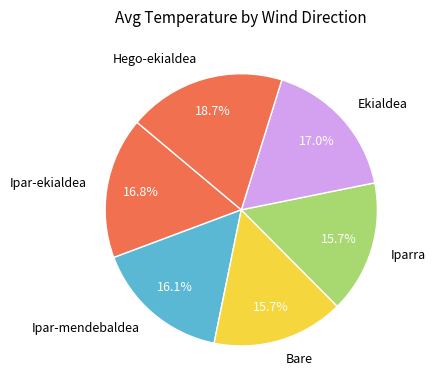

Which slice is the largest?

Hego-ekialdea